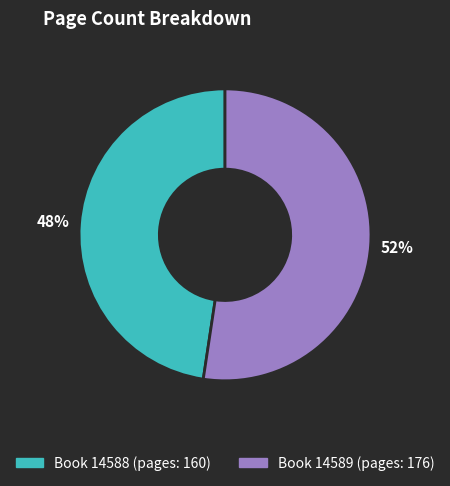

Is there a majority slice in this chart?

Yes